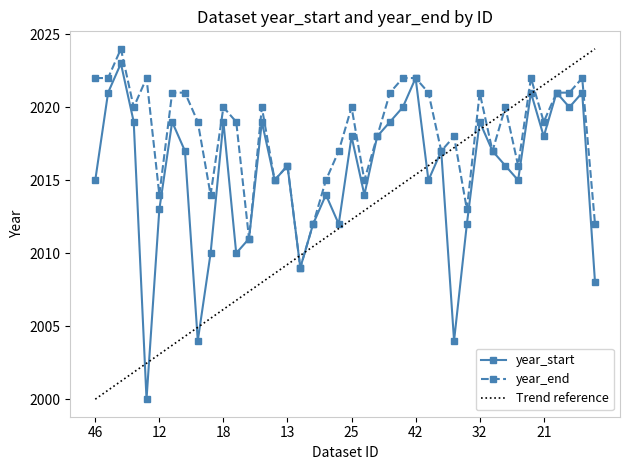

List the series in order of their overall mean, highest first.

year_end, year_start, Trend reference